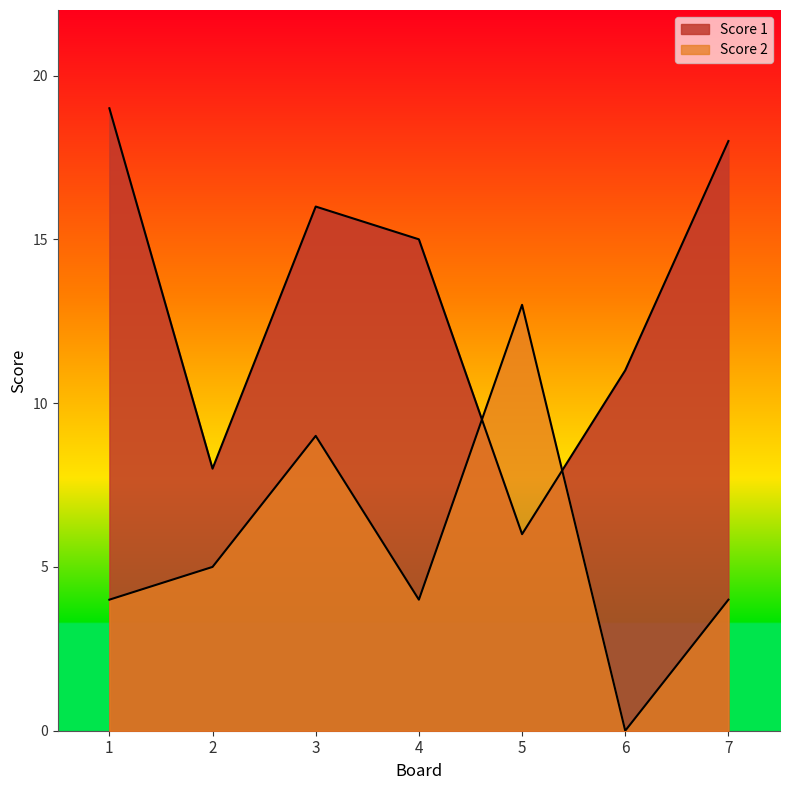

Where is the first local maximum for Score 2?

3